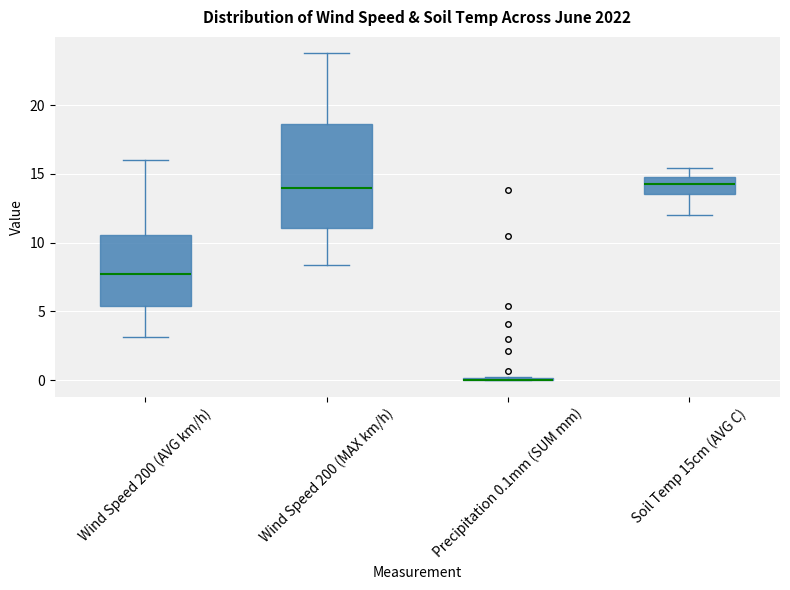

Comparing the boxes themselves (not the whiskers), which one is the tallest?

Wind Speed 200 (MAX km/h)